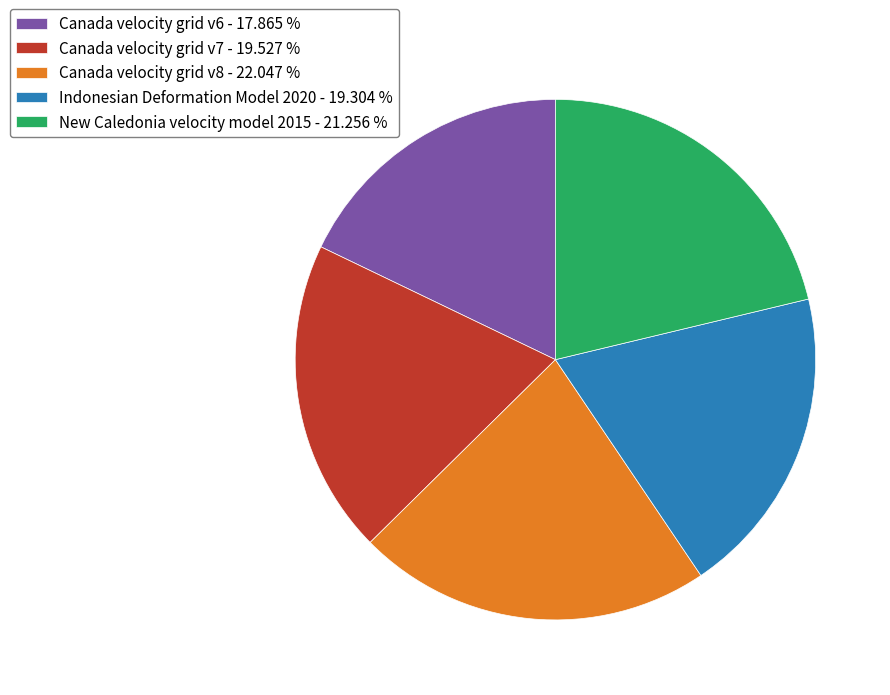

Combined, do Canada velocity grid v6 - 17.865 % and Canada velocity grid v7 - 19.527 % account for over 50%?

No